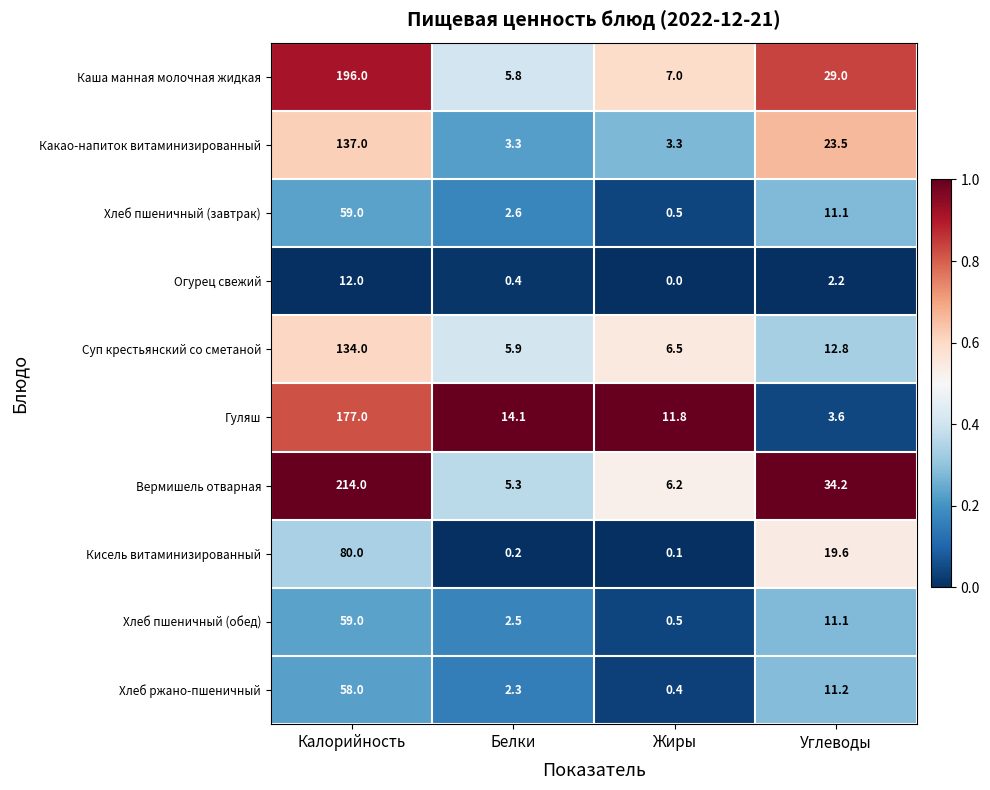

The Хлеб пшеничный (завтрак) series shows 4.2 at Углеводы. True or false?

False